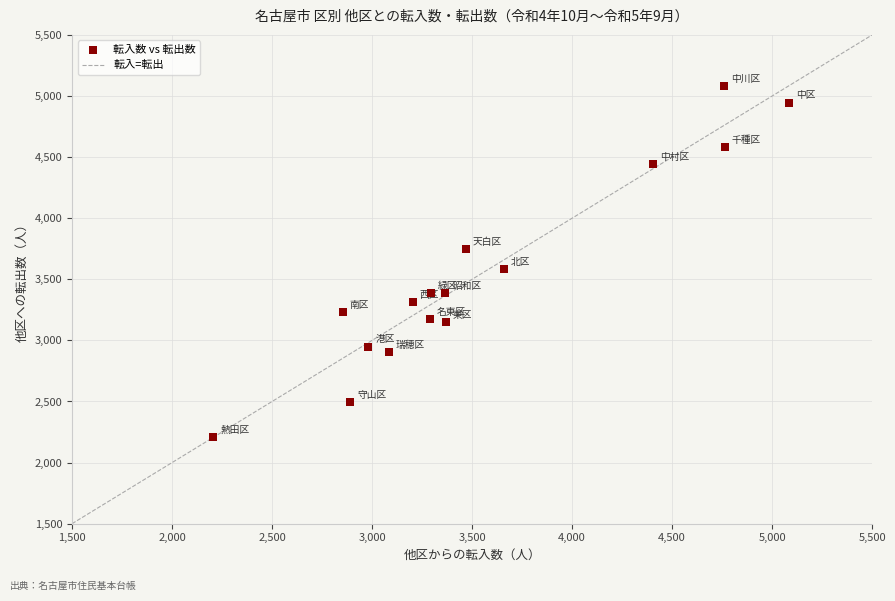

What is the range of X values (max minus min)?

2878